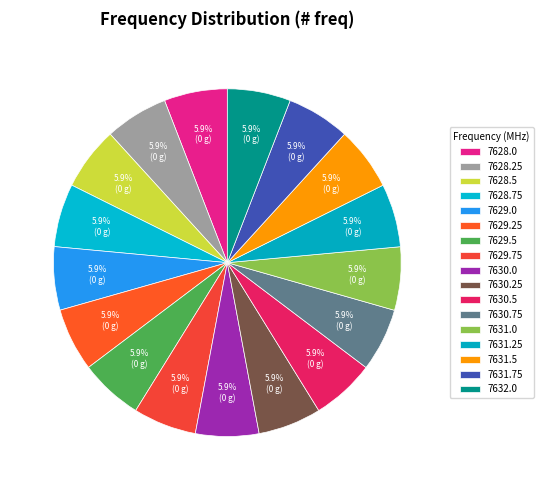

Between 7628.75 and 7632.0, which is larger?

7632.0